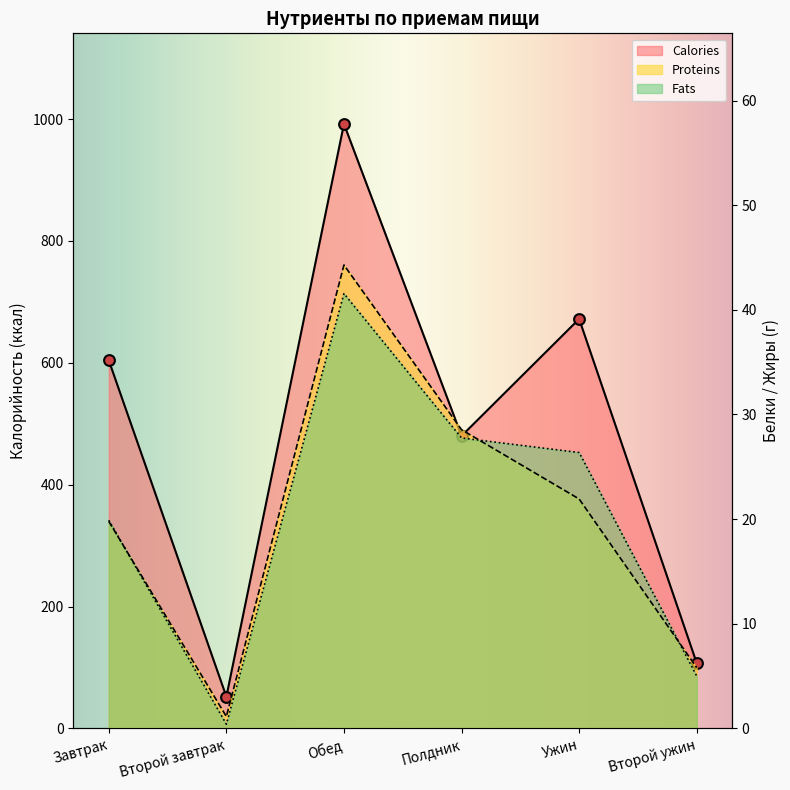

Which series contains the lowest Y value?

Fats